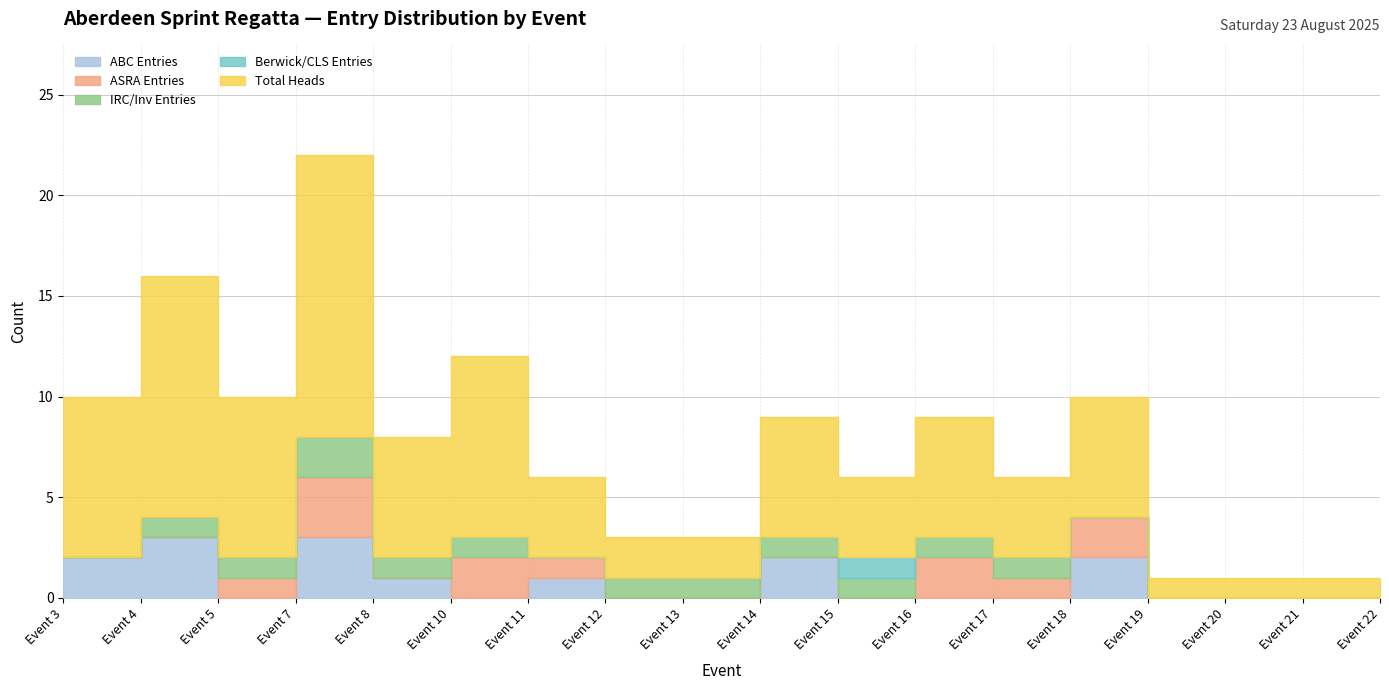

What is the sum of the IRC/Inv Entries values at Event 8 and Event 14?

2